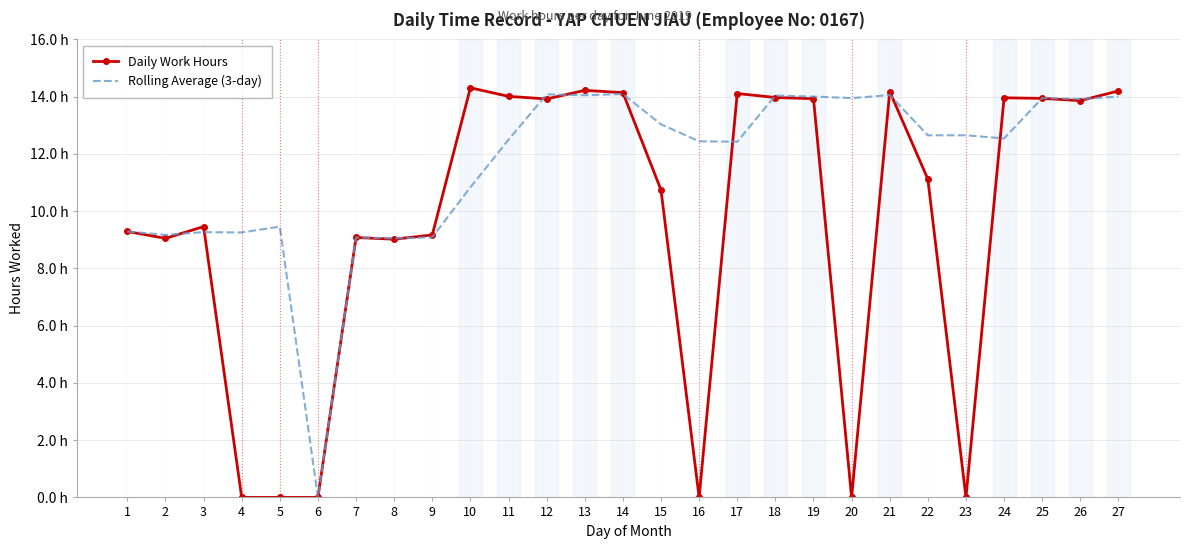

Which series has the widest spread of values?

Daily Work Hours